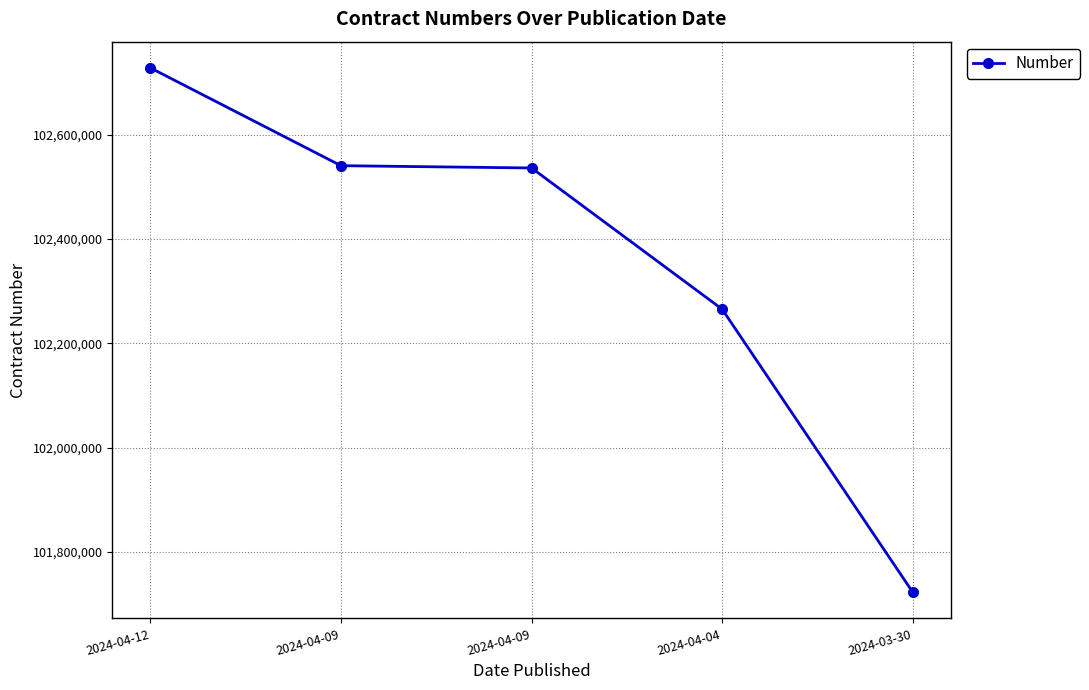

What is the label of the 1st point from the left?

2024-04-12